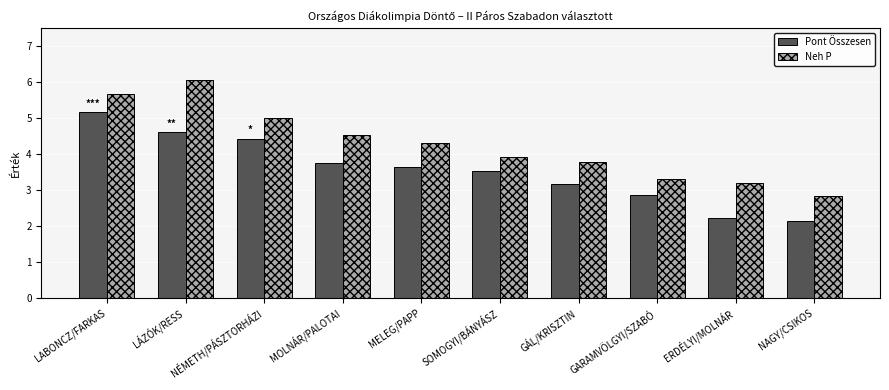

Is it true that Neh P equals 3.2 at ERDÉLYI/MOLNÁR?

True